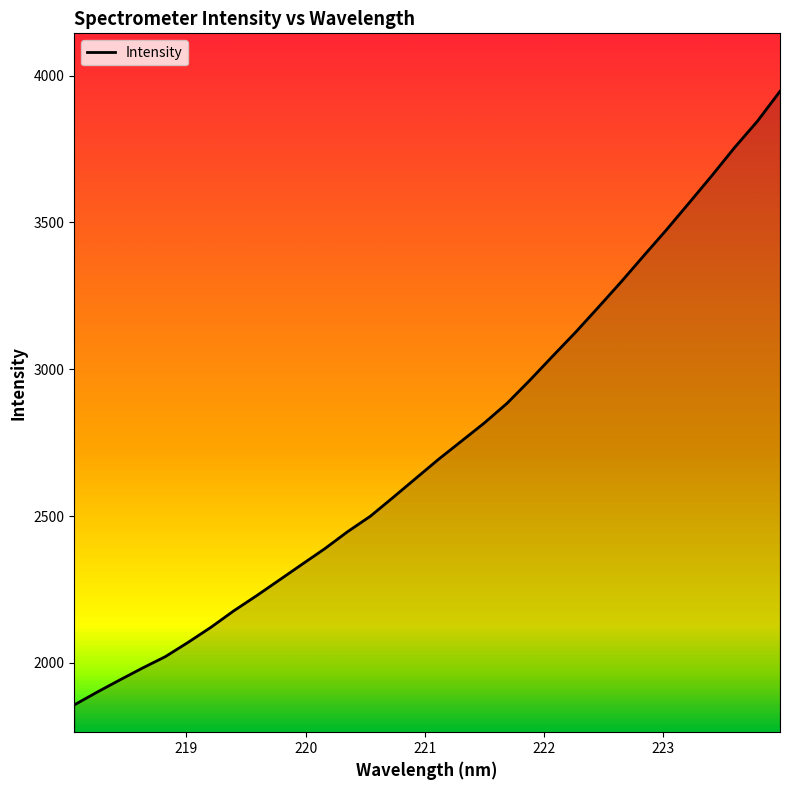

What is the greatest value displayed?

3946.3